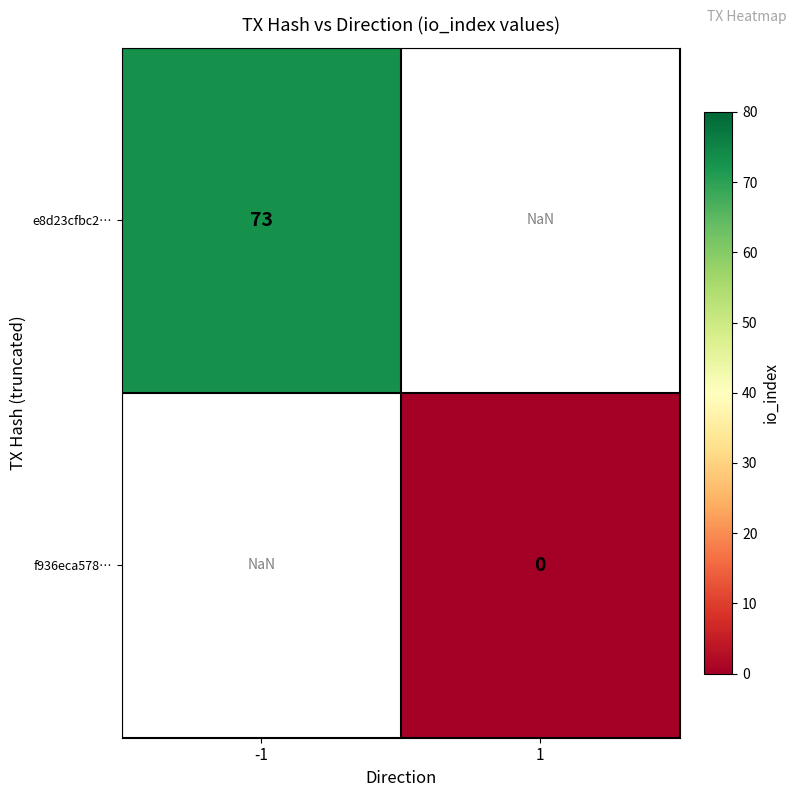

Which has a higher value, 1 or -1?

-1